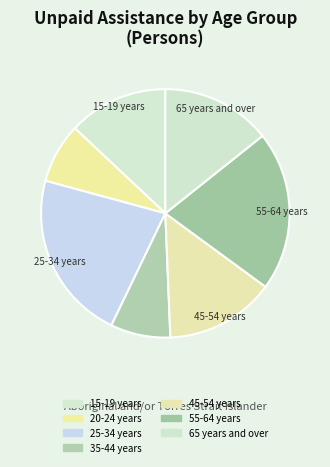

How many segments does this pie chart have?

7